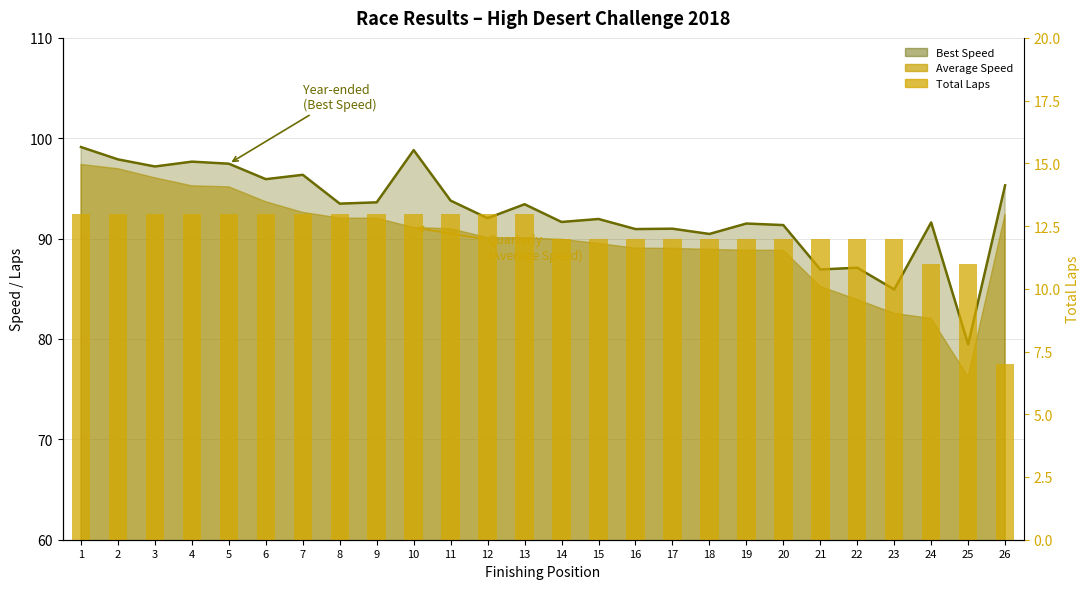

Is the value of Best Speed (line) at 10 greater than the value of Total Laps at 16?

Yes